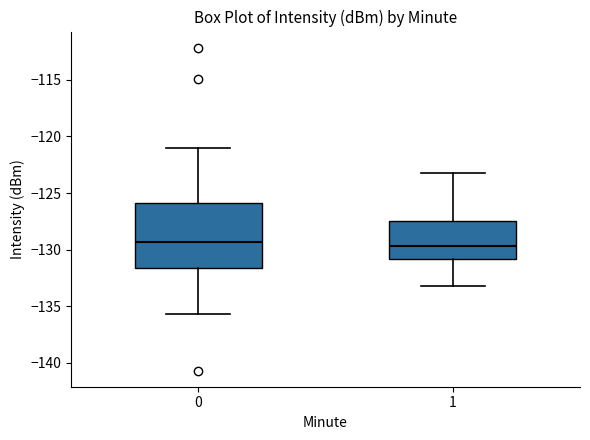

Reading left to right, transcribe this box plot: for each box, give where its median line is, the range the box spans, and where its two whiskers end, as read against the y-axis. The values are not printed on the chart, so give them approximately, as read against the axis.

0: median -129.5, box -131.5 to -126.0, whiskers -135.5 to -121.0
1: median -129.5, box -131.0 to -127.5, whiskers -133.0 to -123.5